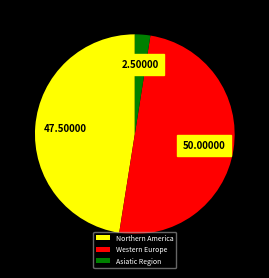

Combined, do Northern America and Western Europe account for over 50%?

Yes